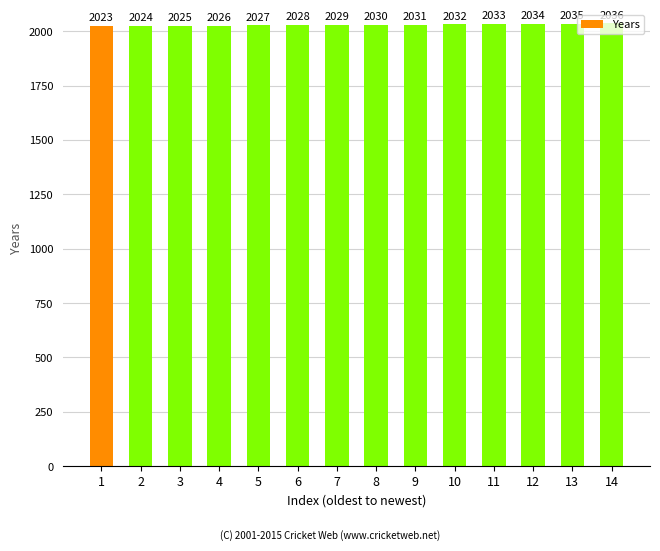

What value does the data have at 1, to the nearest 5?

2025